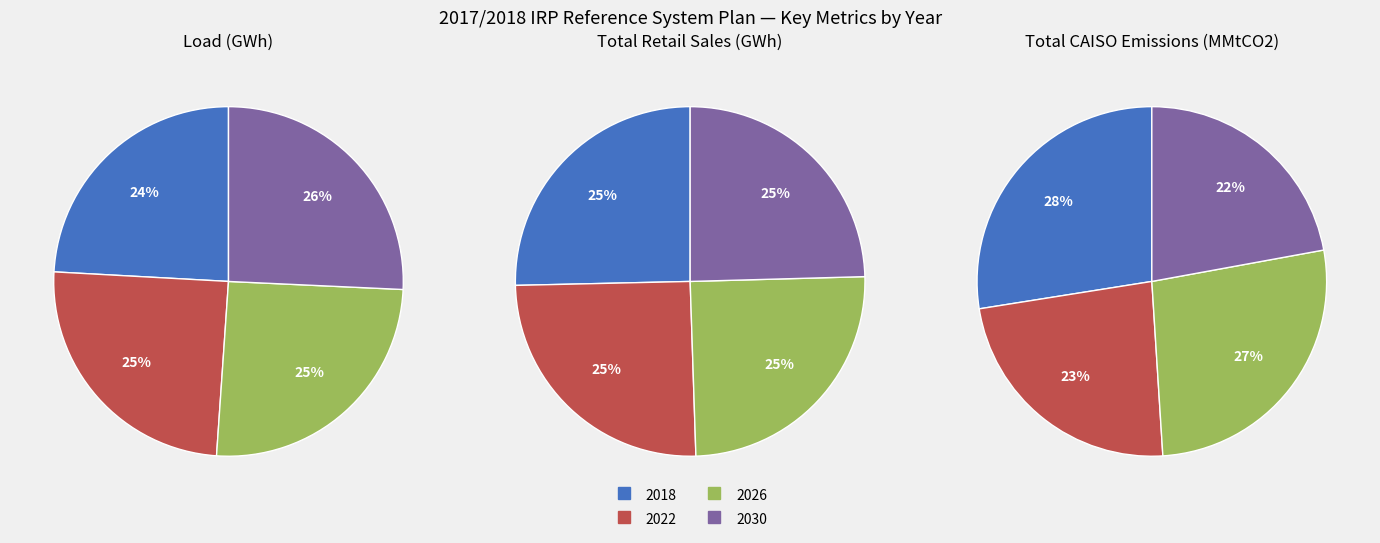

True or false: 2026 accounts for 27% of the total.

True